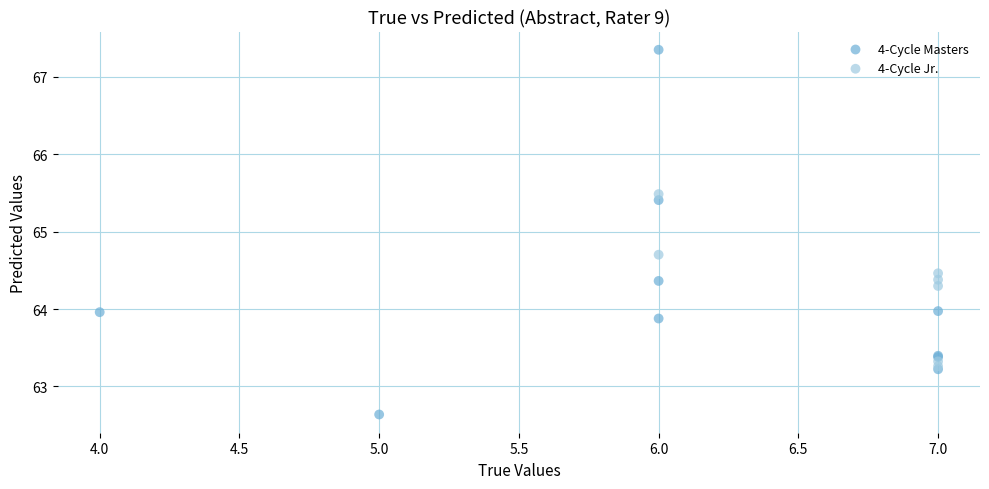

Which series contains the lowest Y value?

4-Cycle Masters